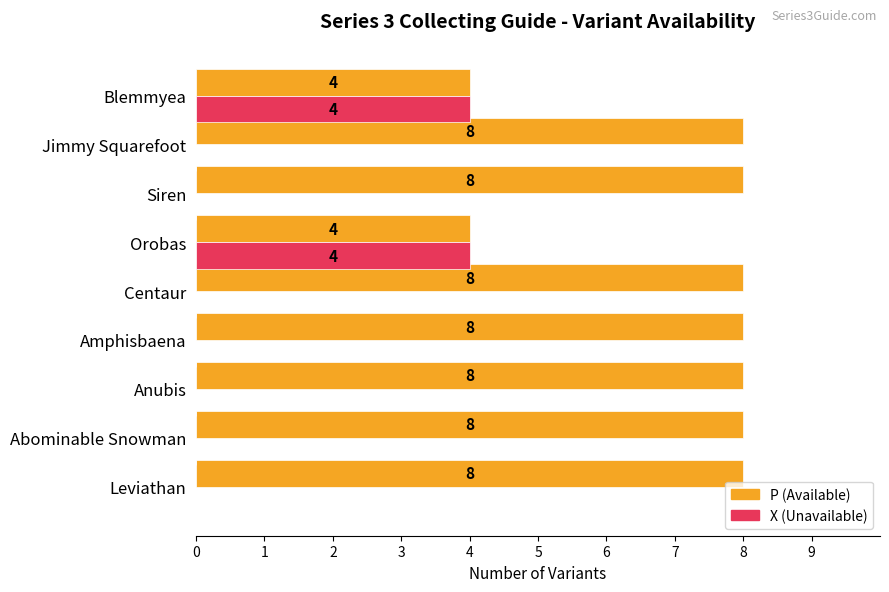

What are all the series names shown in the legend?

P (Available), X (Unavailable)